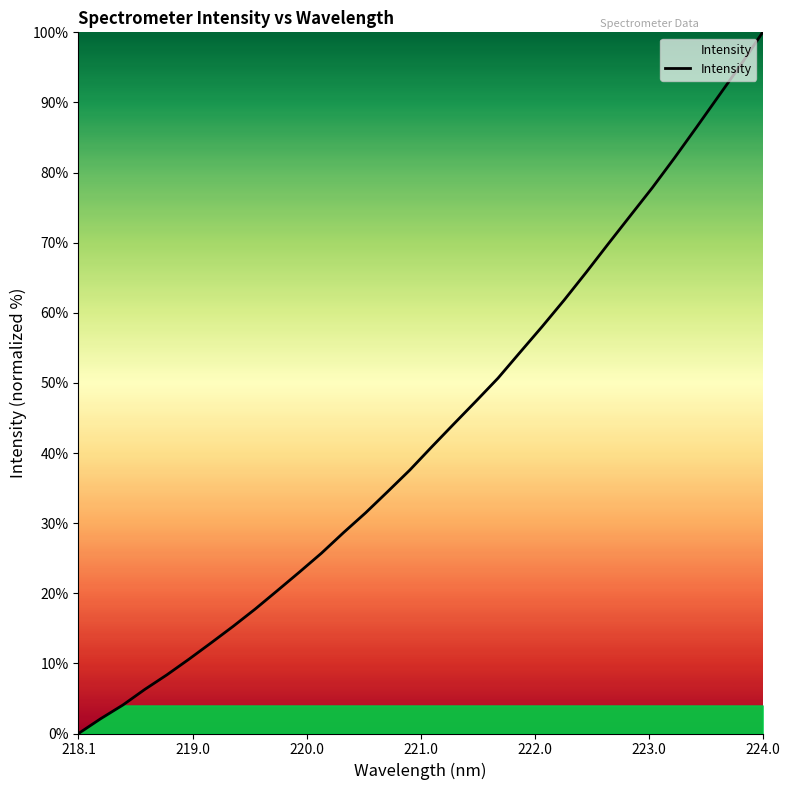

What is the maximum value shown in the chart?

100.0